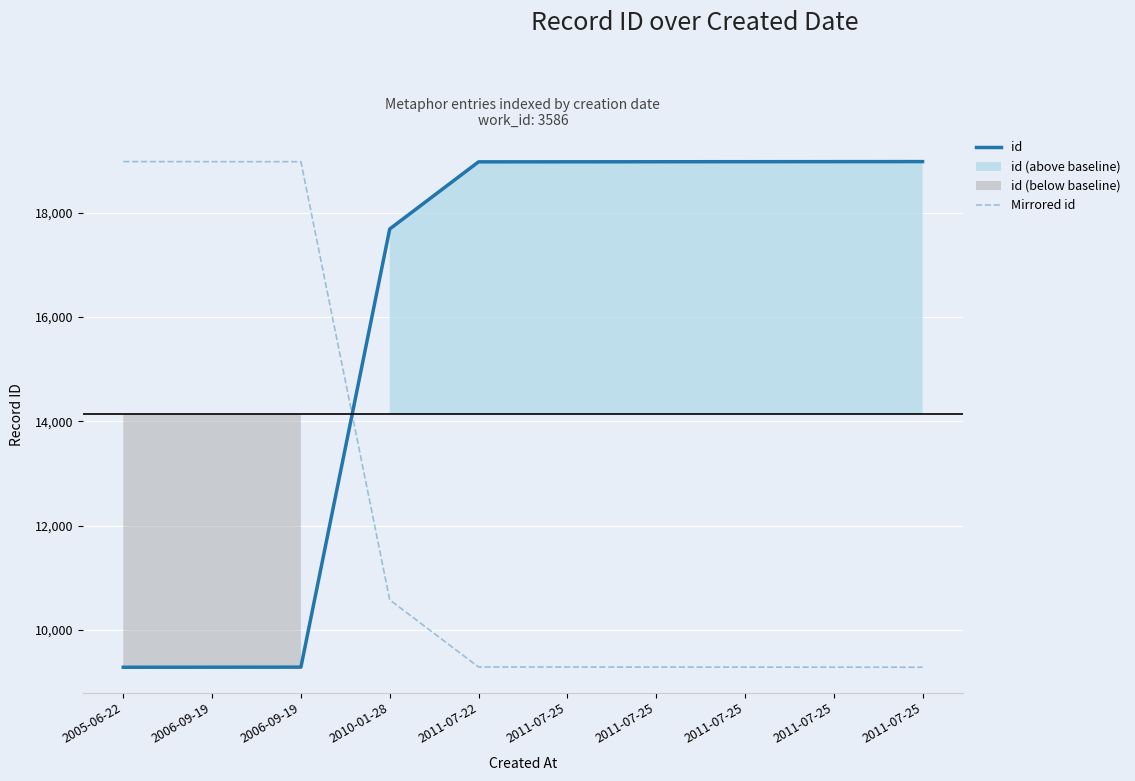

The Mirrored id series shows 32705 at 2005-06-22. True or false?

False